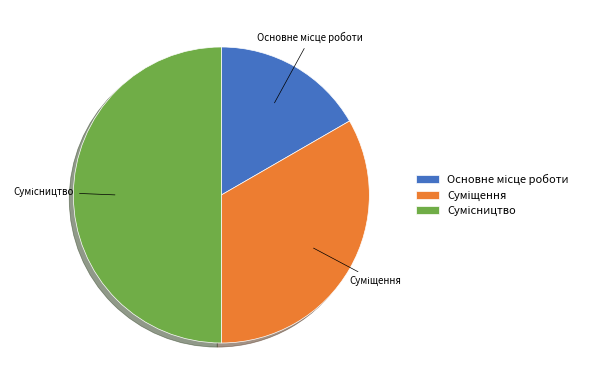

What percentage is the Сумісництво slice, to the nearest percent?

50%